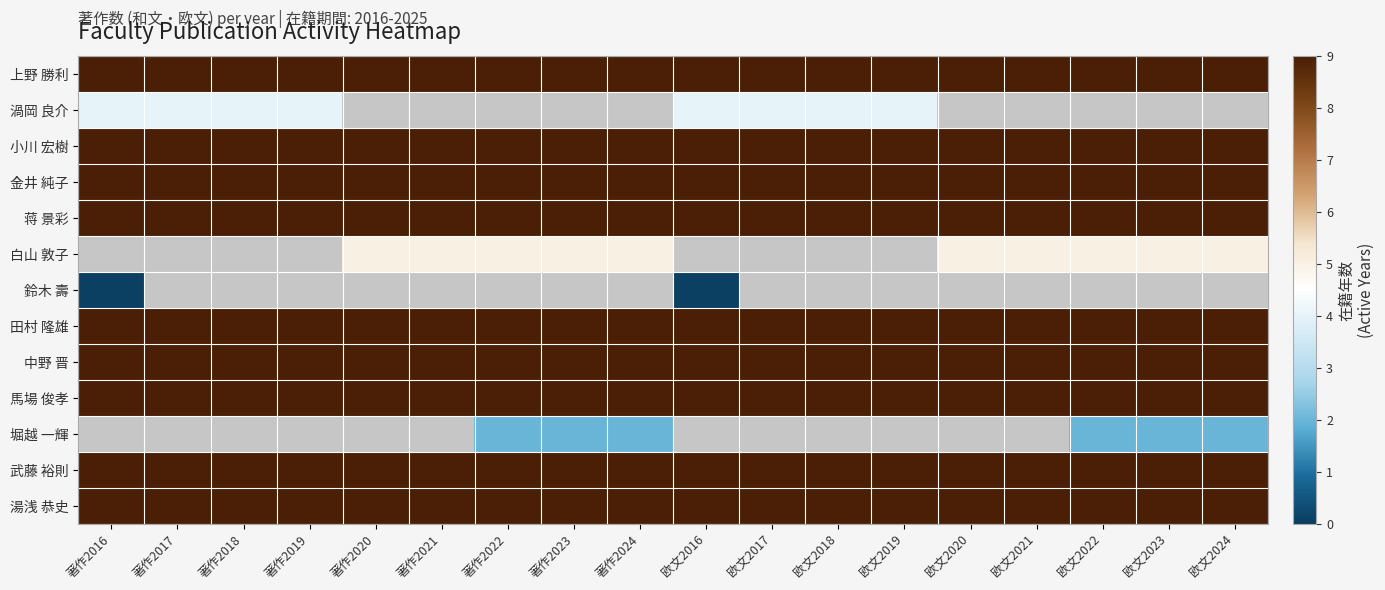

At 欧文2019, list the series in order from largest to smallest.

上野 勝利, 小川 宏樹, 金井 純子, 蒋 景彩, 白山 敦子, 鈴木 壽, 田村 隆雄, 中野 晋, 馬場 俊孝, 堀越 一輝, 武藤 裕則, 湯浅 恭史, 渦岡 良介